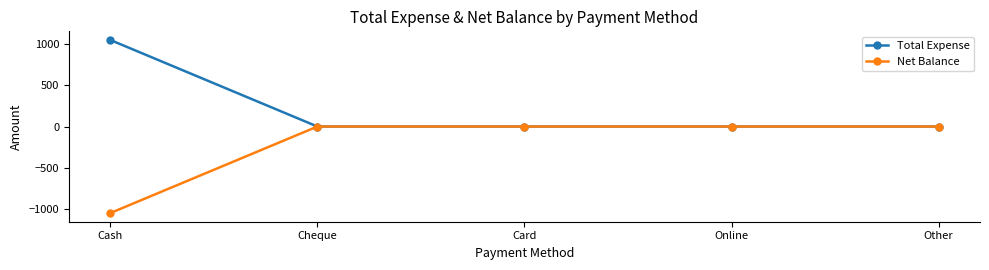

What position from the right is Cash?

5